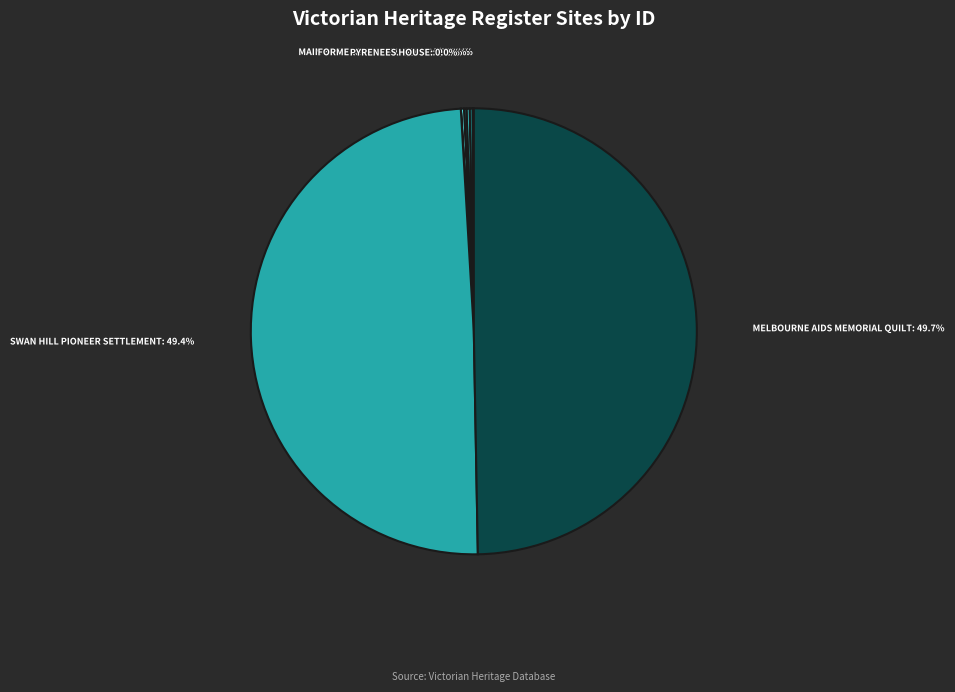

Does any single category account for the majority?

No